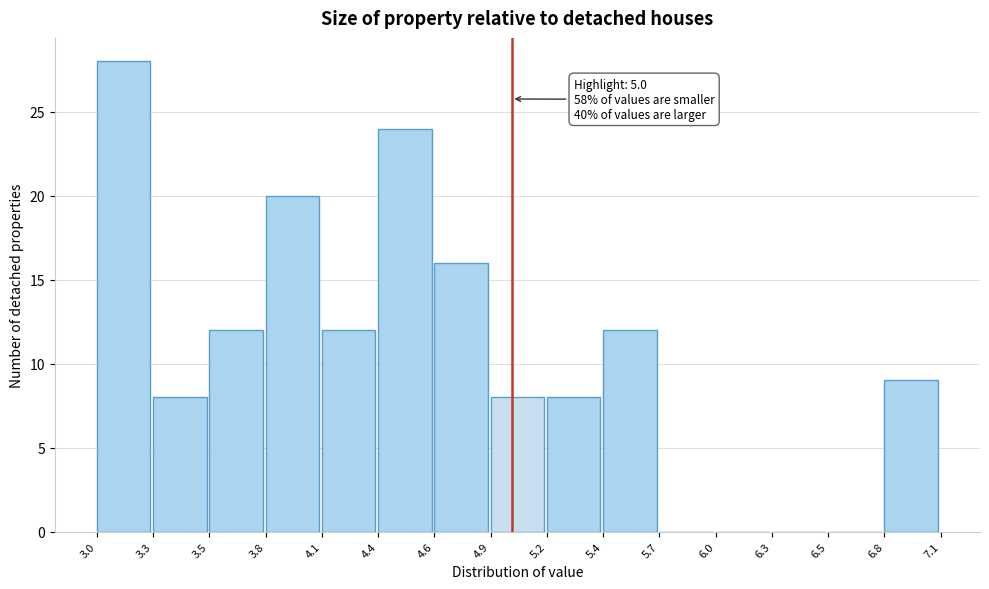

Which range on the x-axis has the tallest bar?

3.0 to 3.3